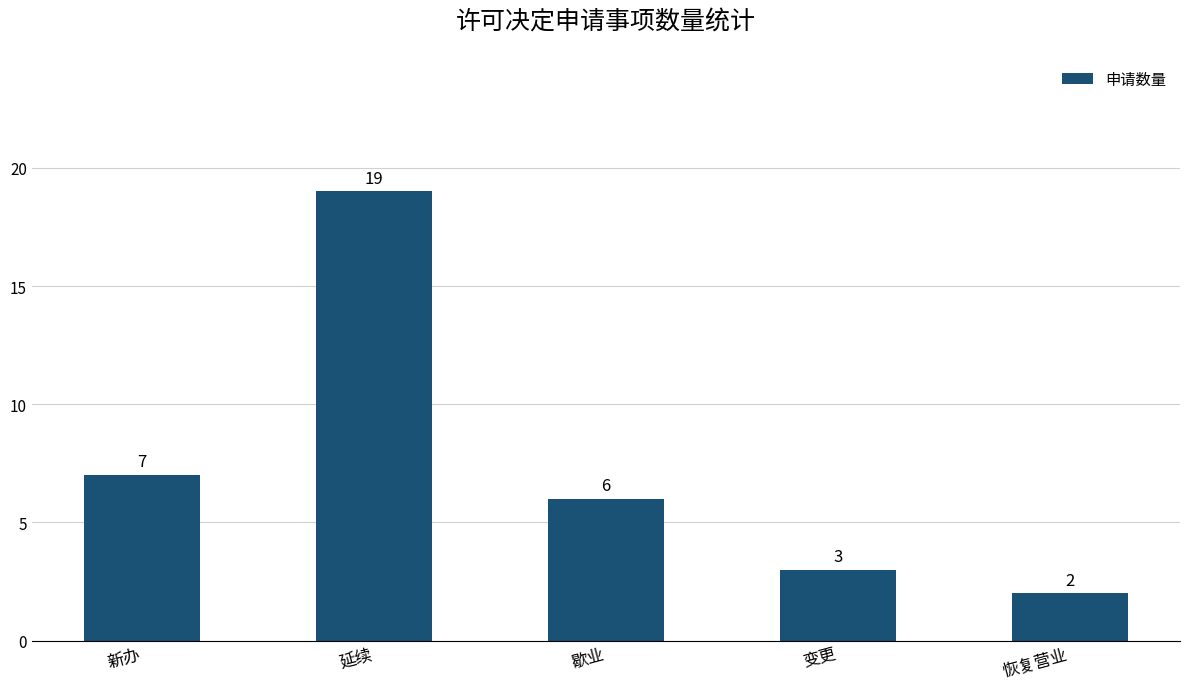

Approximately how many times larger is the value at 歇业 compared to 恢复营业?

3.0